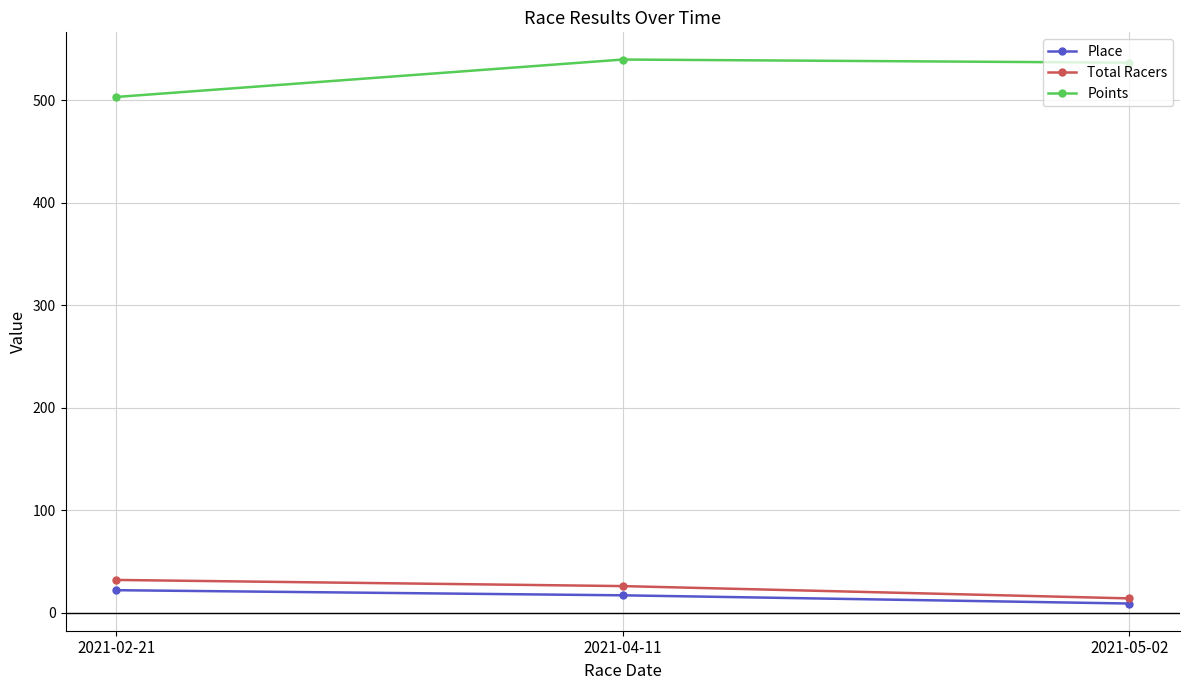

Is the value of Total Racers at 2021-05-02 greater than the value of Place at 2021-02-21?

No